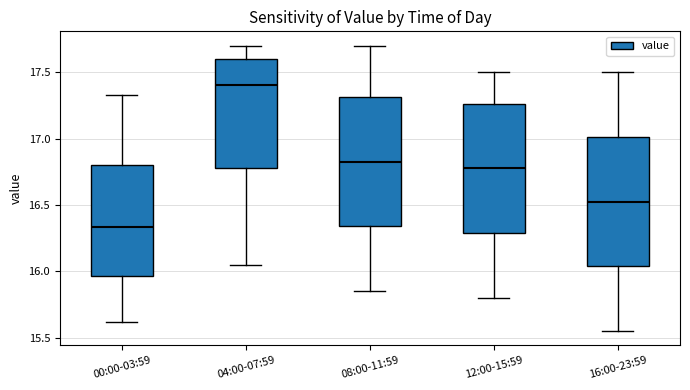

Where does the median line of the box for 00:00-03:59 sit on the y-axis? The values are not printed on the chart, so give them approximately, as read against the axis.

16.35